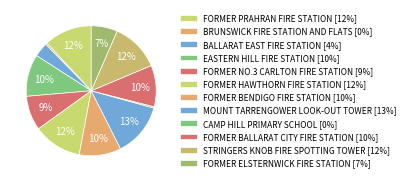

How much of the chart is everything except BALLARAT EAST FIRE STATION?

96.4%